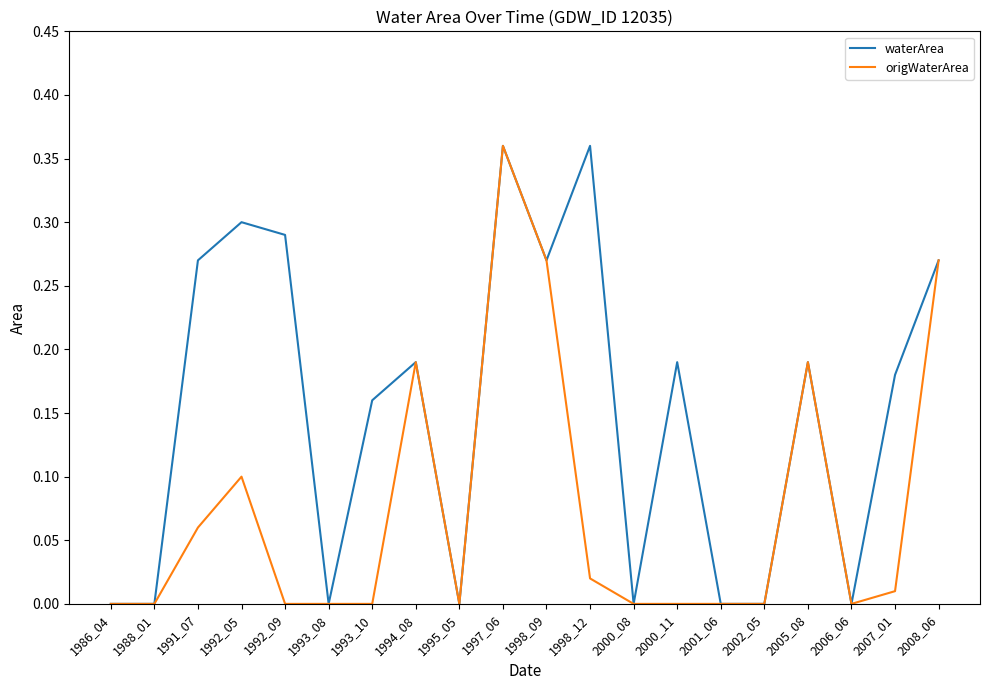

Rank the series at 1991_07 from highest to lowest value.

waterArea, origWaterArea